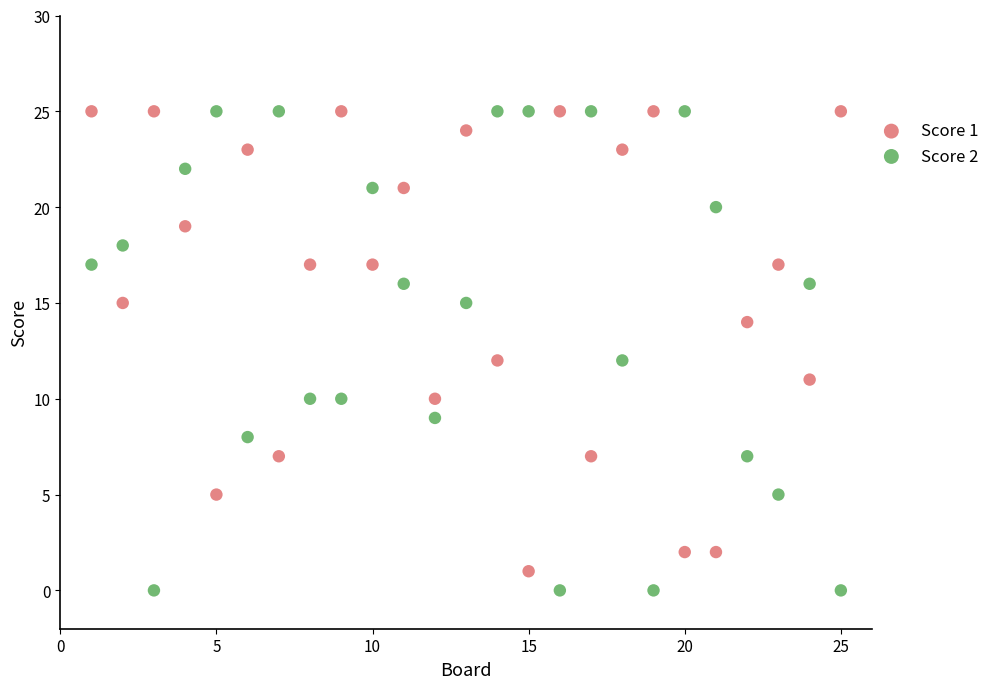

Which series contains the lowest Y value?

Score 2